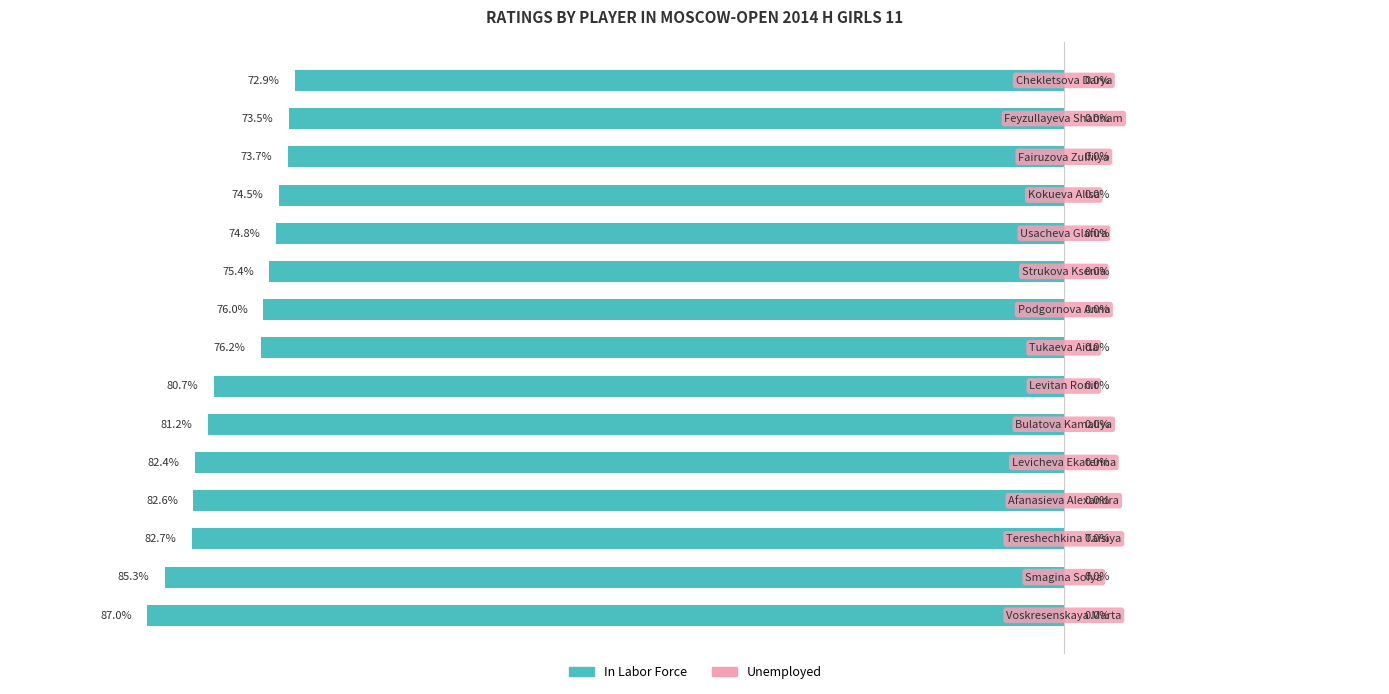

Are the bars horizontal?

Yes